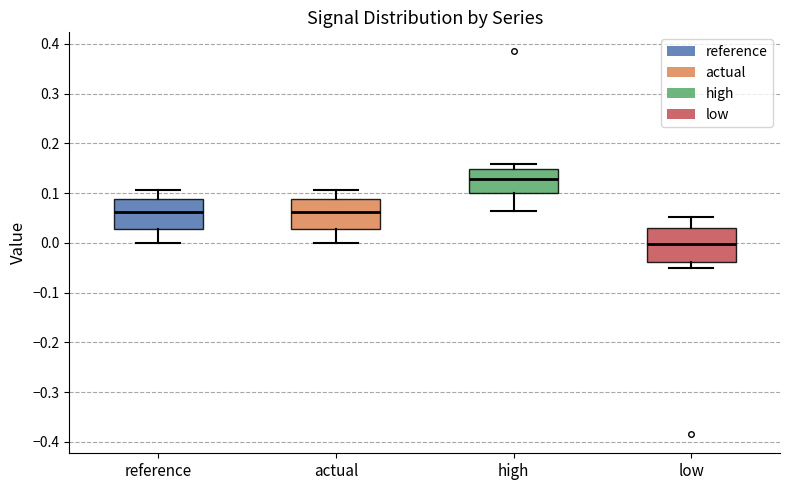

Where is the upper edge of the box for actual on the y-axis? The values are not printed on the chart, so give them approximately, as read against the axis.

0.09